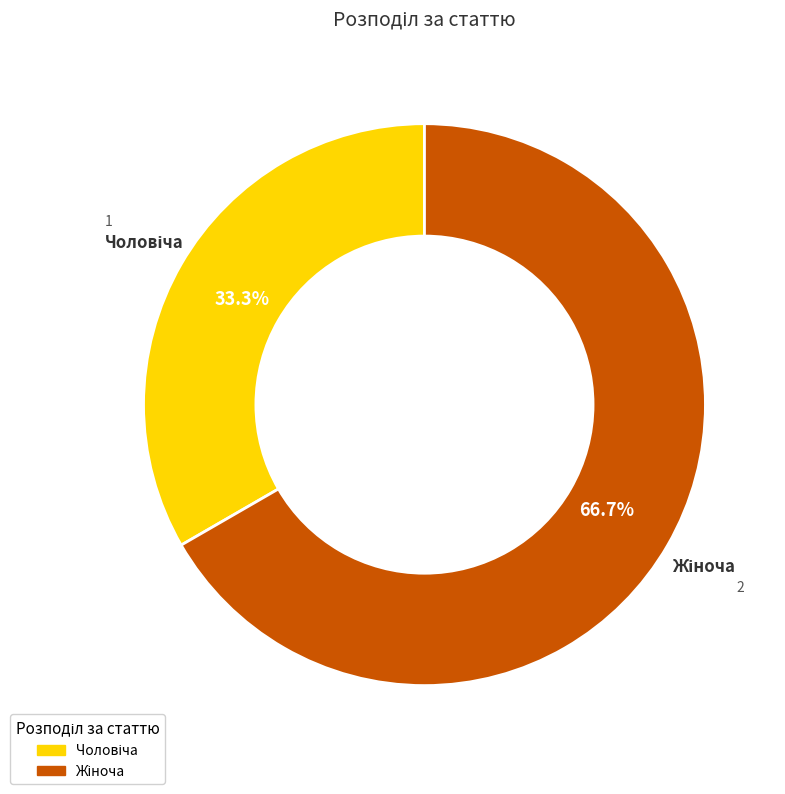

To the nearest percent, what is the average slice percentage?

50%